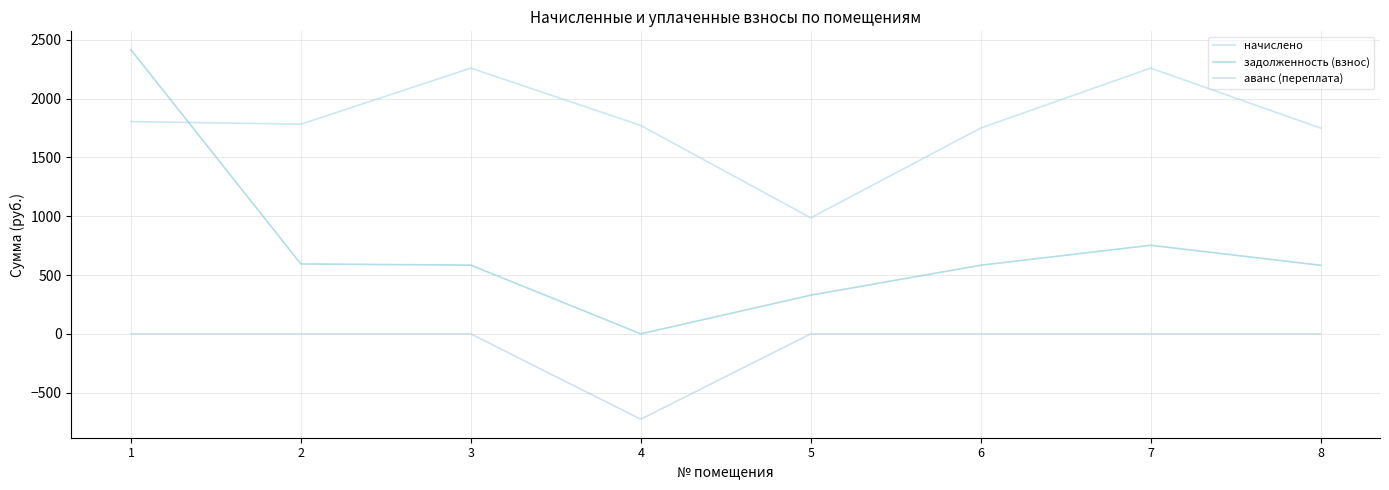

What is the difference between the задолженность (взнос) values at 7 and 1?

1661.1